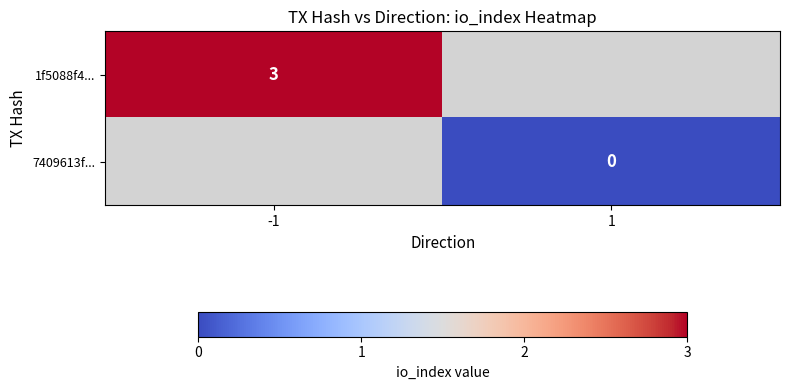

At how many categories does at least one series exceed 1?

1